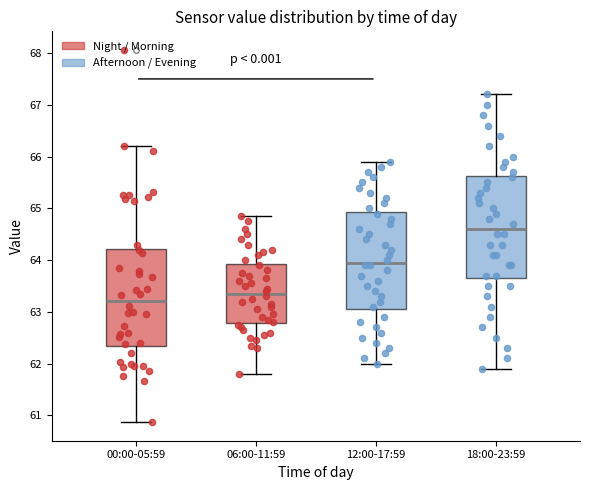

Reading left to right, transcribe this box plot: for each box, give where its median line is, the range the box spans, and where its two whiskers end, as read against the y-axis. The values are not printed on the chart, so give them approximately, as read against the axis.

00:00-05:59: median 63.2, box 62.3 to 64.2, whiskers 60.9 to 66.2
06:00-11:59: median 63.4, box 62.8 to 63.9, whiskers 61.8 to 64.9
12:00-17:59: median 64.0, box 63.1 to 64.9, whiskers 62.0 to 65.9
18:00-23:59: median 64.6, box 63.7 to 65.6, whiskers 61.9 to 67.2